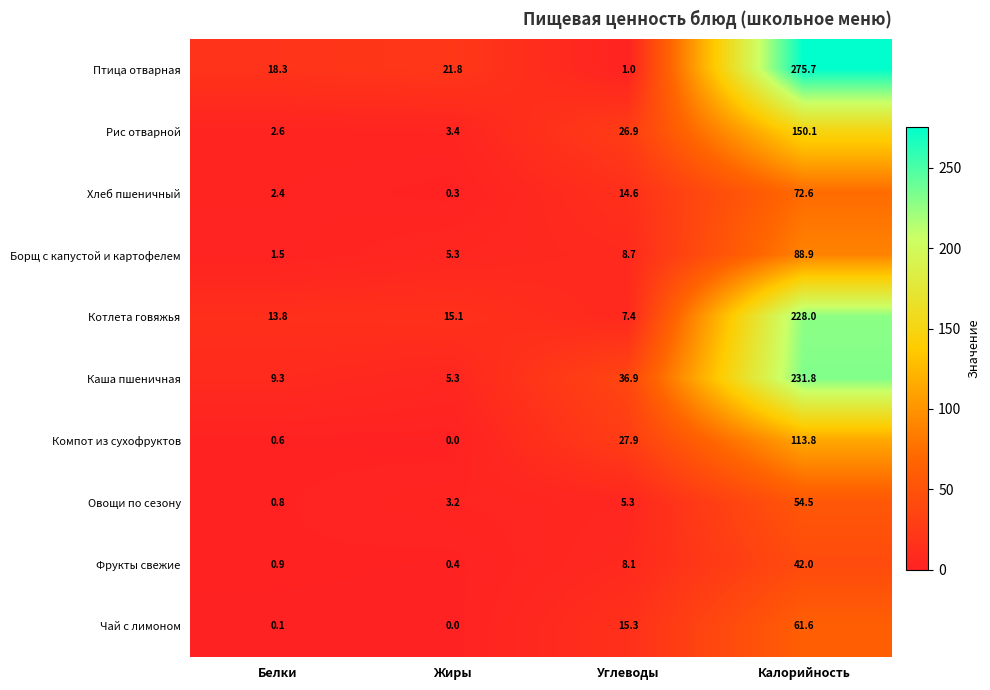

The Чай с лимоном series shows 15.3 at Углеводы. True or false?

True